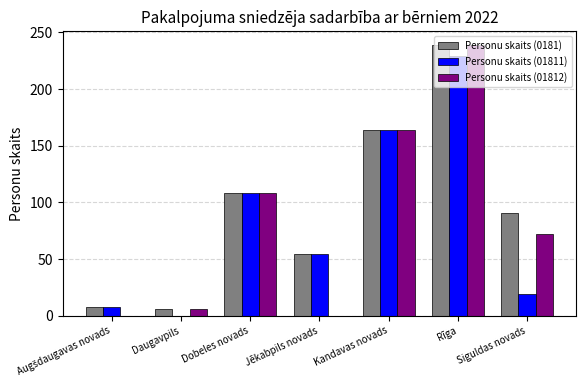

Which series has the largest total across all categories?

Personu skaits (0181)